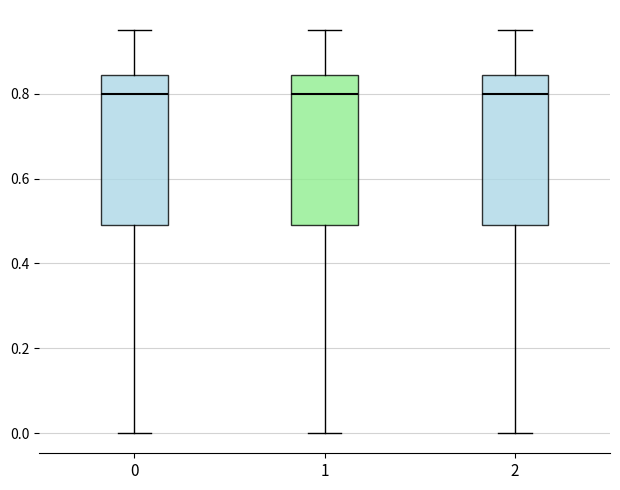

Where does the lower whisker of the box at x = 1 end on the y-axis? The values are not printed on the chart, so give them approximately, as read against the axis.

0.00